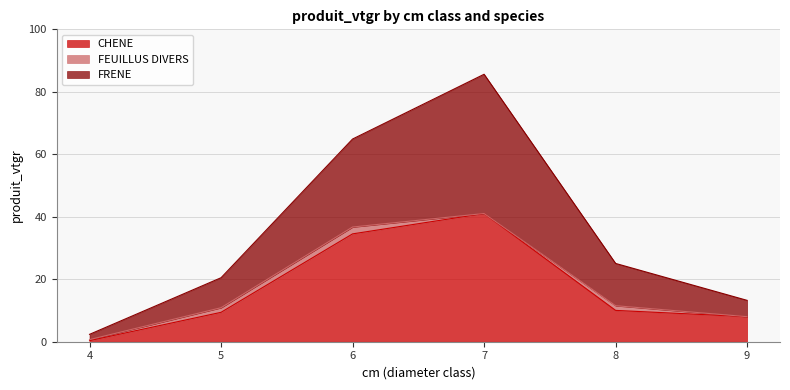

Is it true that CHENE equals 15.4 at 8?

False